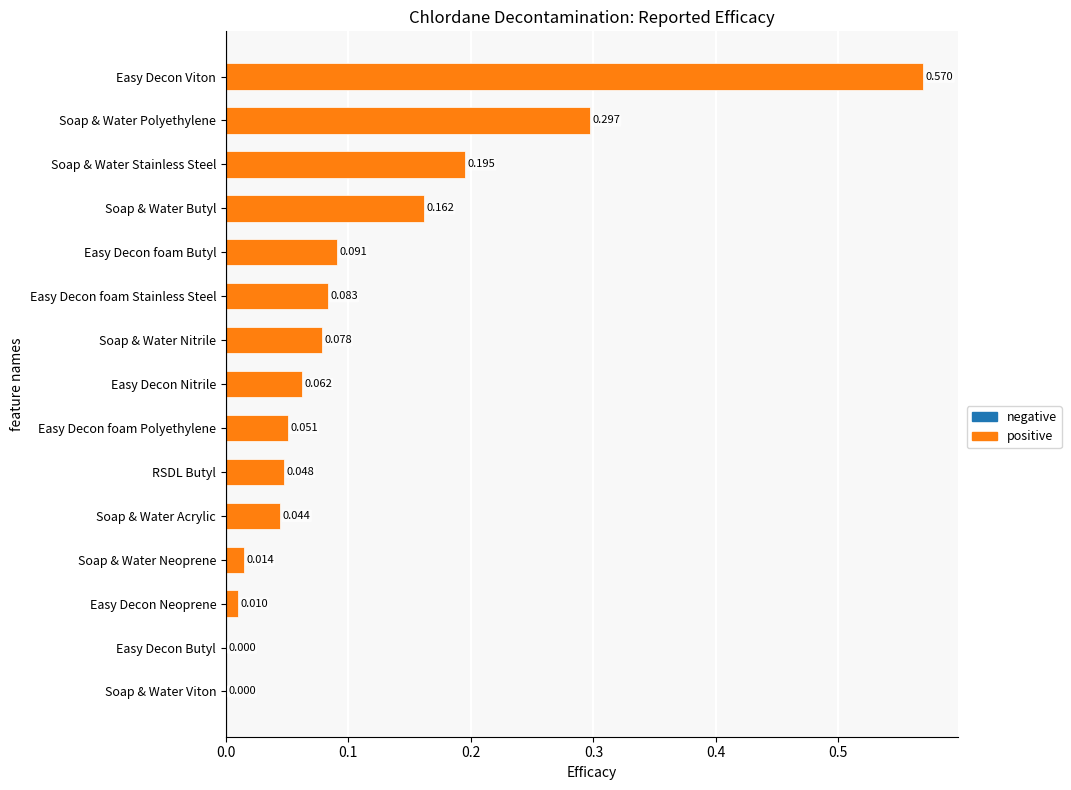

Which category has the highest value across all series?

Easy Decon Viton